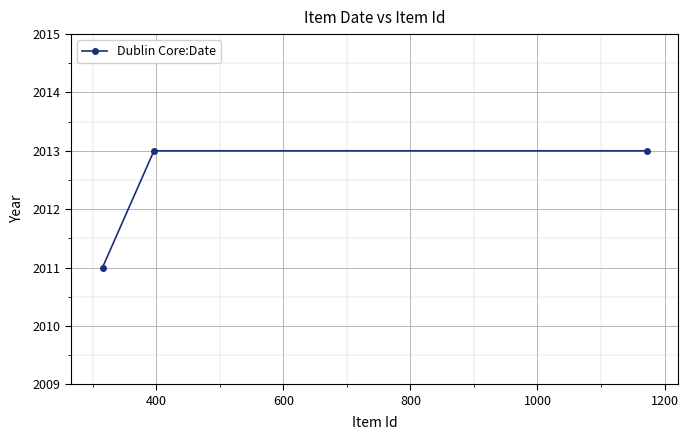

Count the values in the range 2011 to 2013.

3